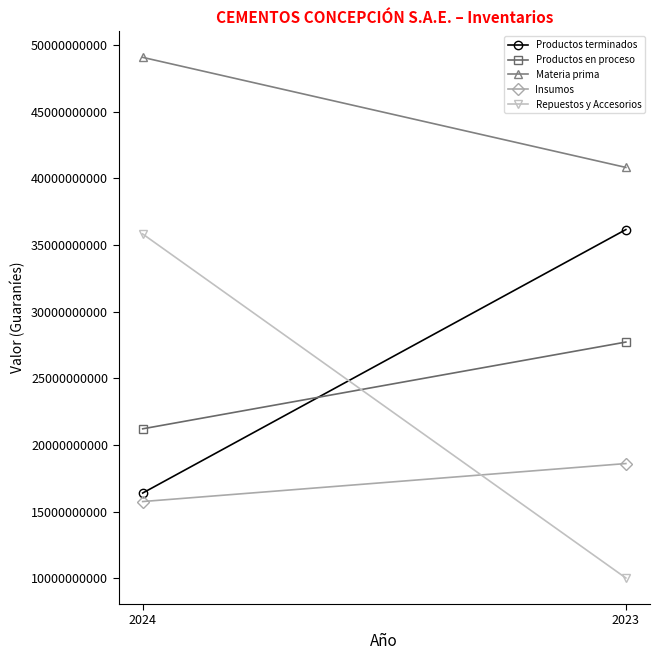

At which label is Insumos closest to 17184285790?

2024